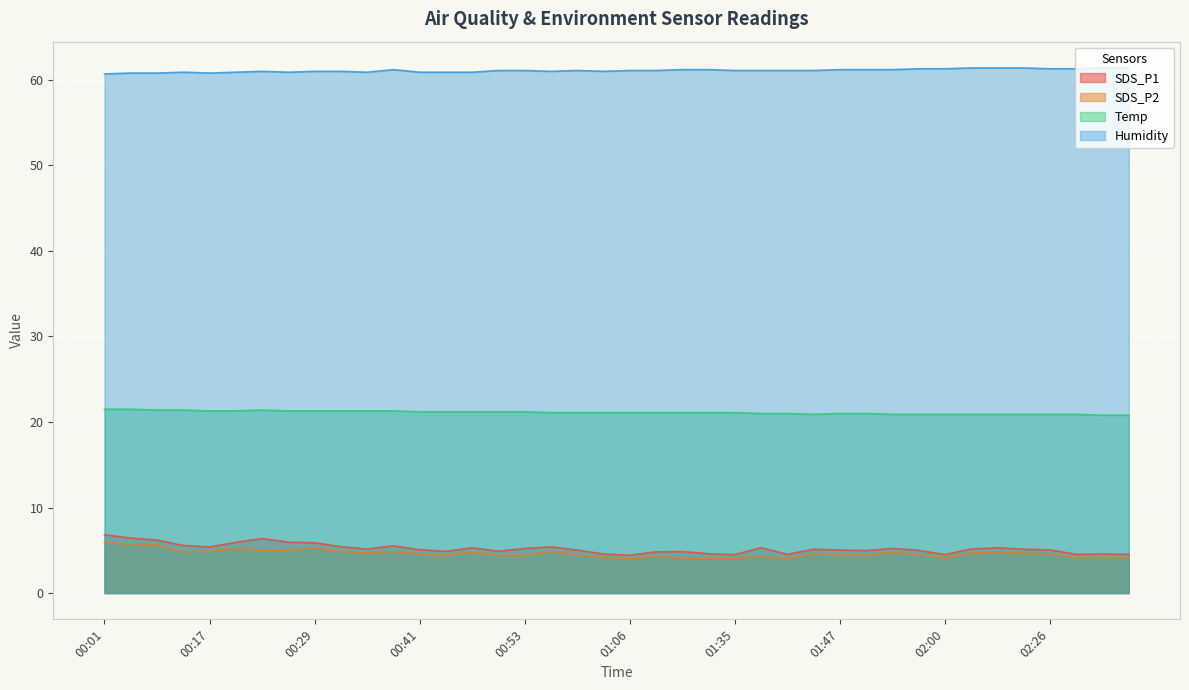

How many lines are shown in the chart?

4